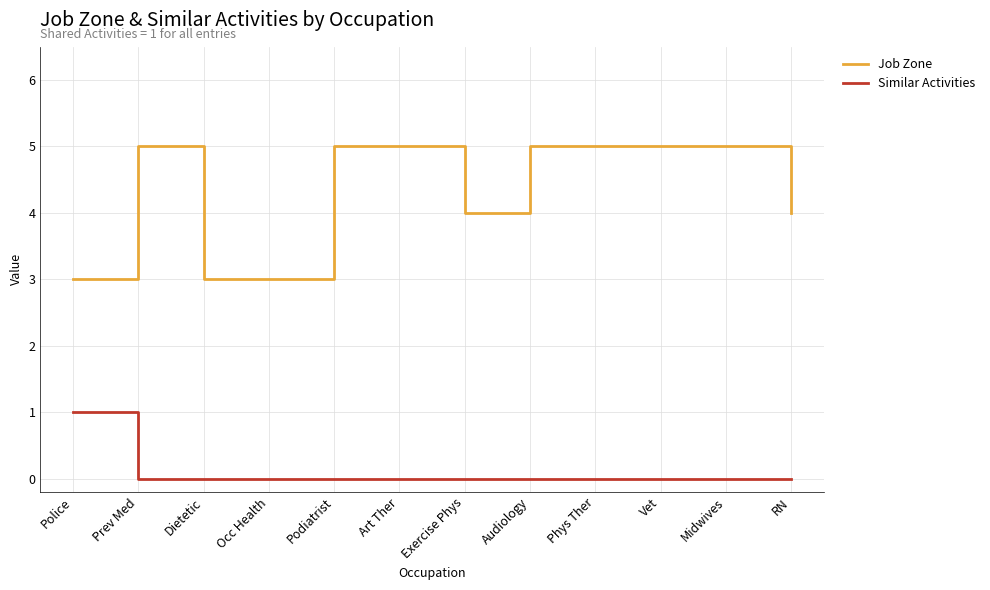

Which category has the highest value in the Similar Activities series?

Police